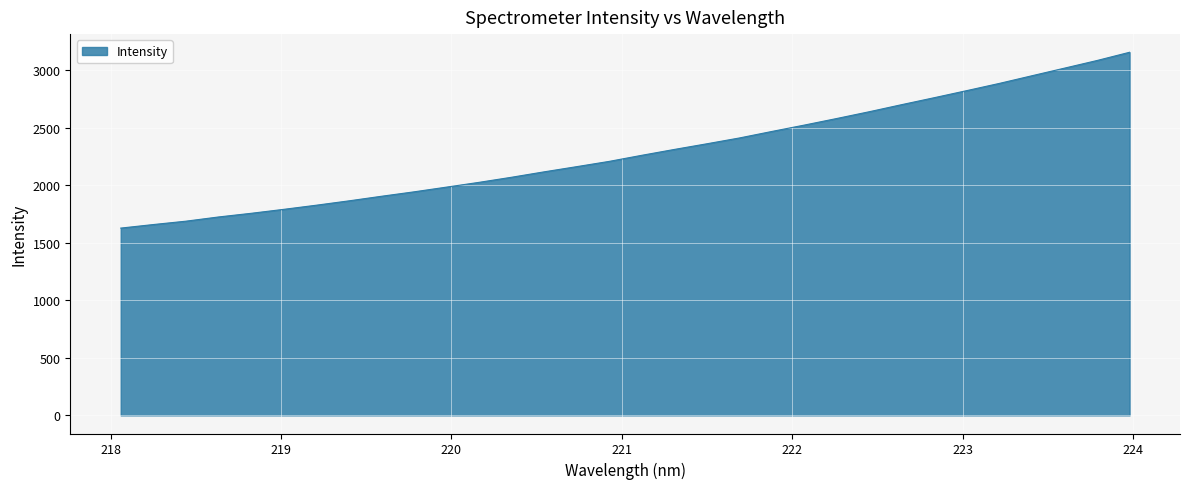

What is the smallest value displayed?

1627.8